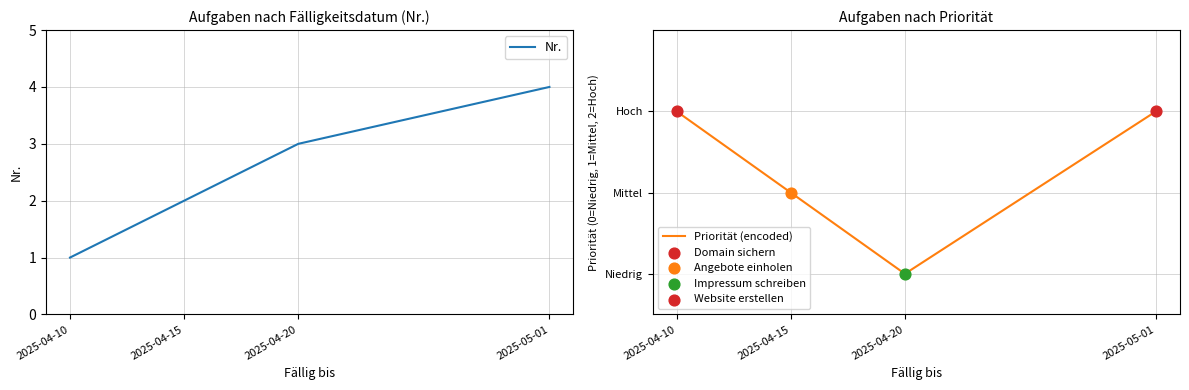

Is the value of Priorität (encoded) at 2025-05-01 greater than the value of Nr. at 2025-04-15?

No